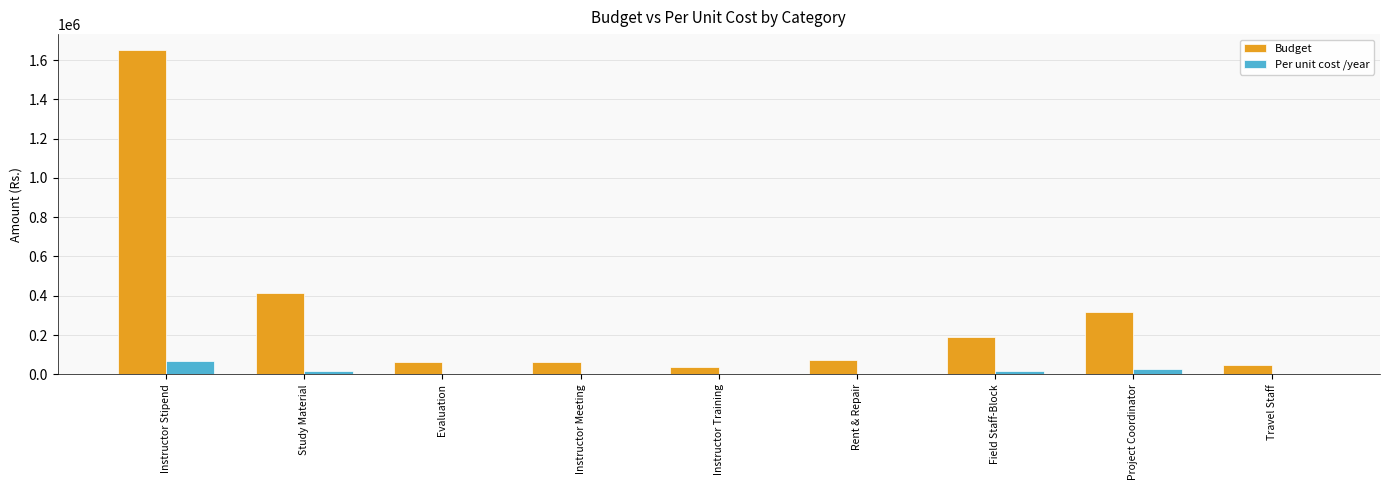

What is the total value across all series at Instructor Training?

39000